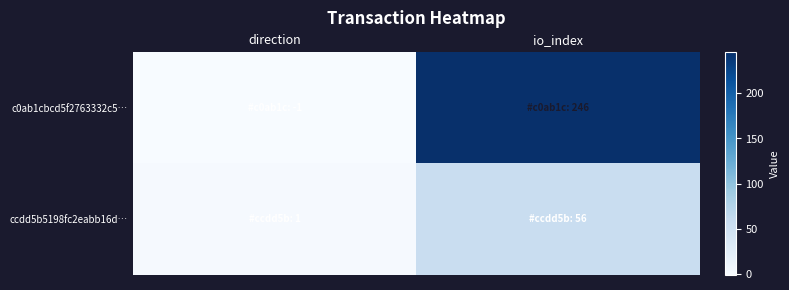

At which category is the sum across all series the highest?

io_index